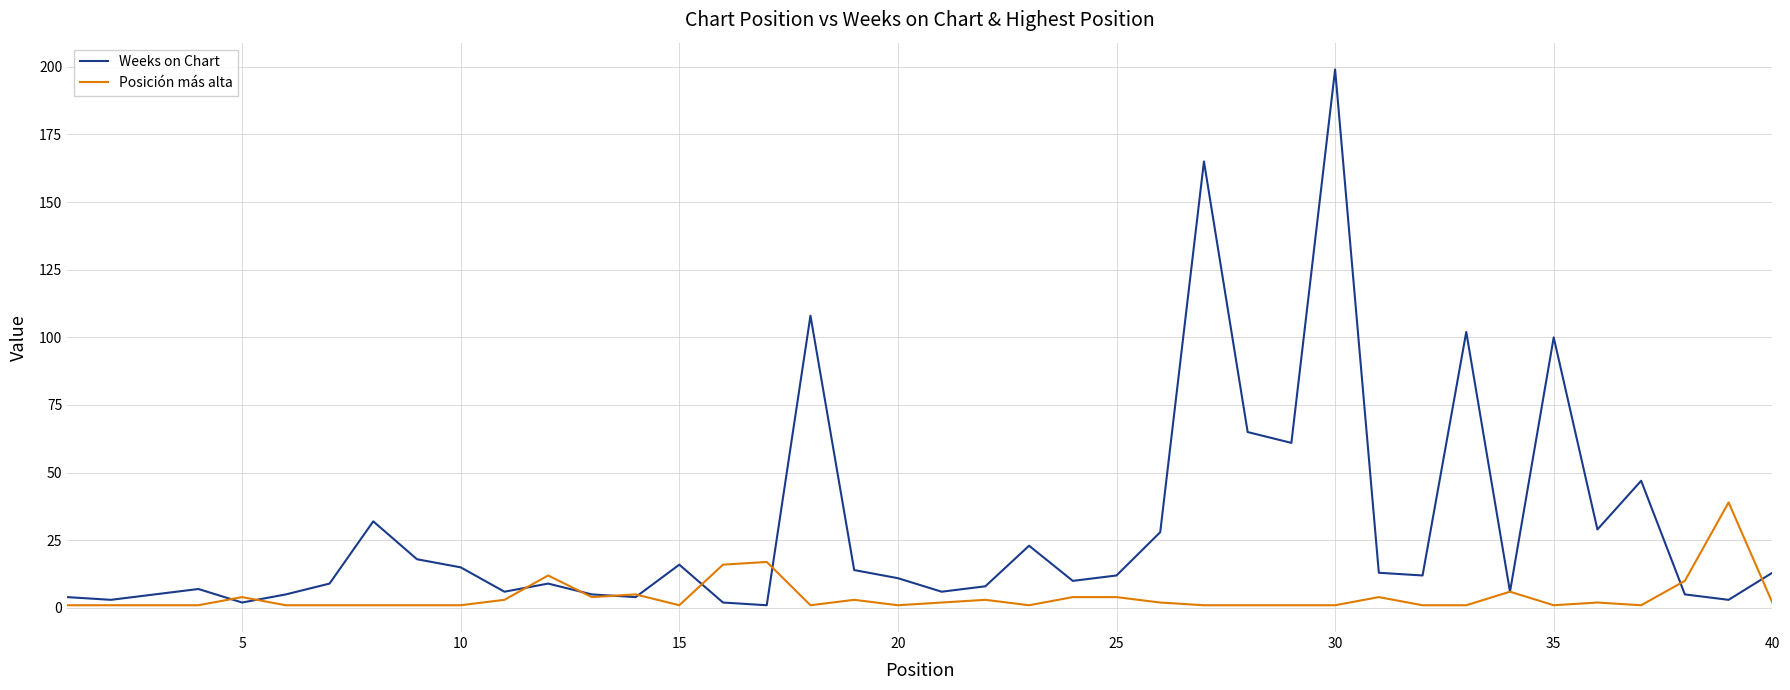

True or false: Posición más alta and Weeks on Chart cross at least once.

True